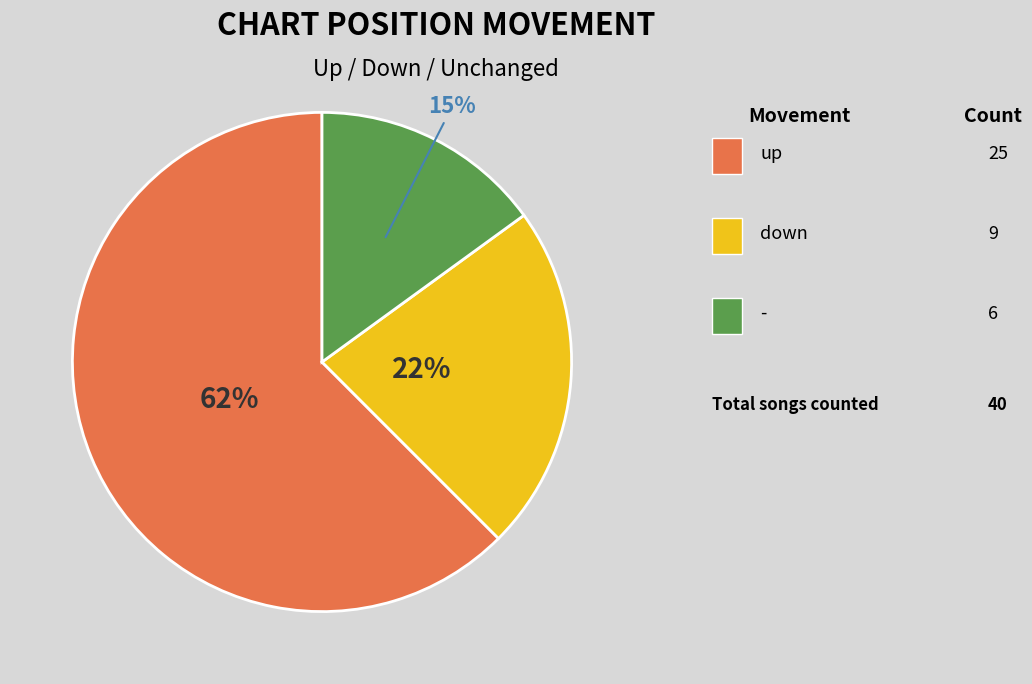

To the nearest percent, what is the average slice percentage?

33%